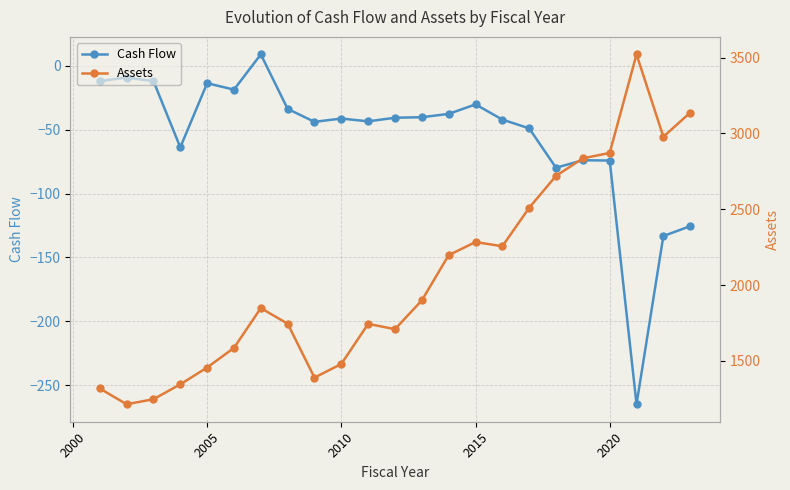

What is the highest value of the Cash Flow series?

9.0